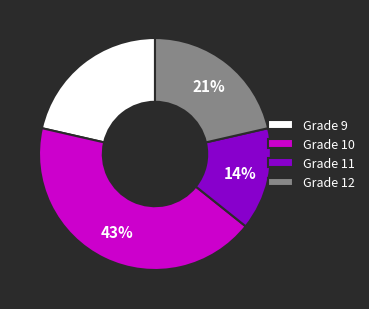

To the nearest percent, what is the difference between the largest and smallest slice percentages?

29%